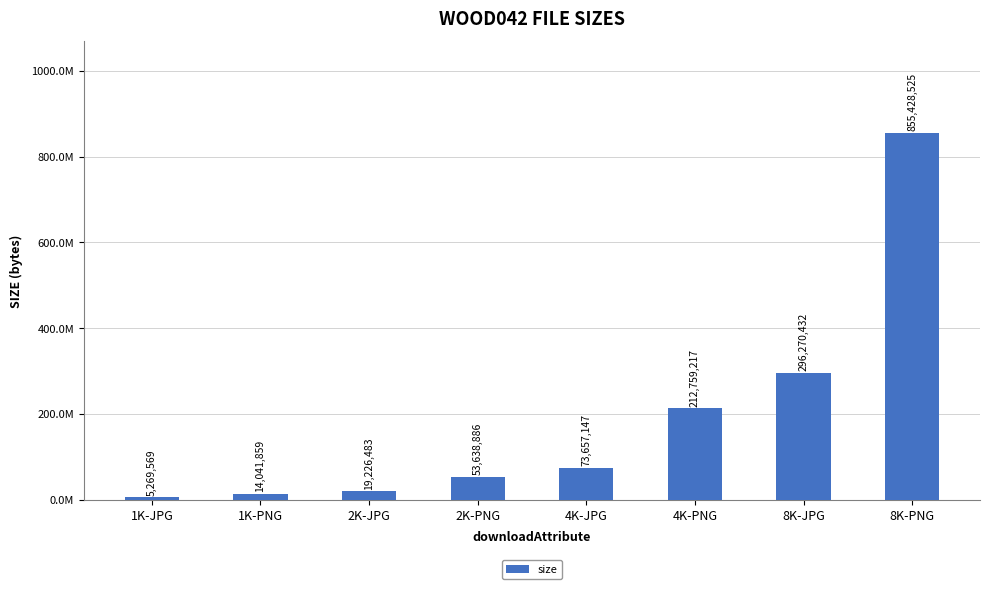

Reading right to left, extract all data points from this chart.

8K-PNG=855428525	8K-JPG=296270432	4K-PNG=212759217	4K-JPG=73657147	2K-PNG=53638886	2K-JPG=19226483	1K-PNG=14041859	1K-JPG=5269569